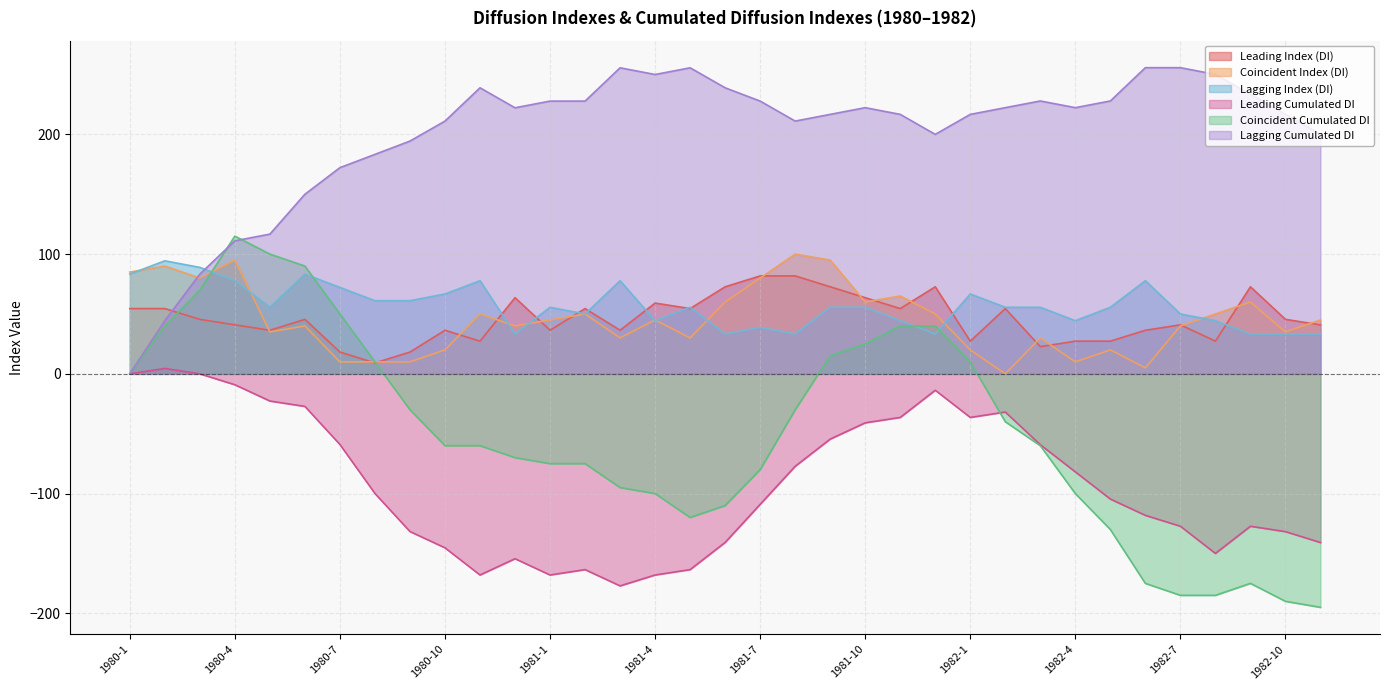

How many values in the Leading Cumulated DI series are below -104?

18